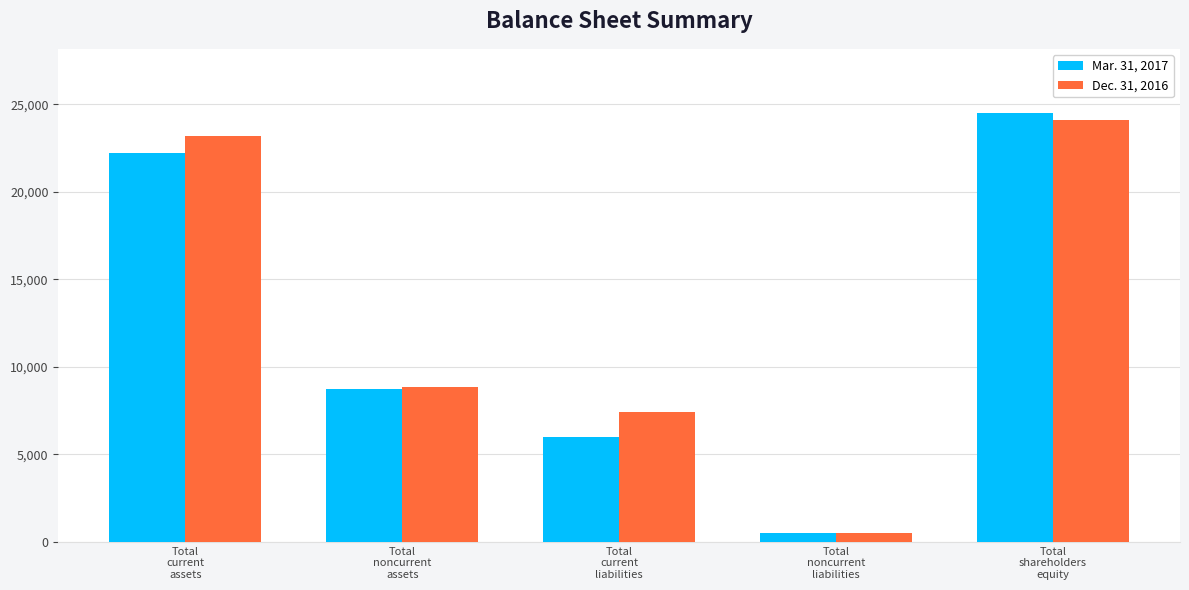

Between Total
noncurrent
liabilities and Total
shareholders
equity, which series saw the biggest shift?

Mar. 31, 2017